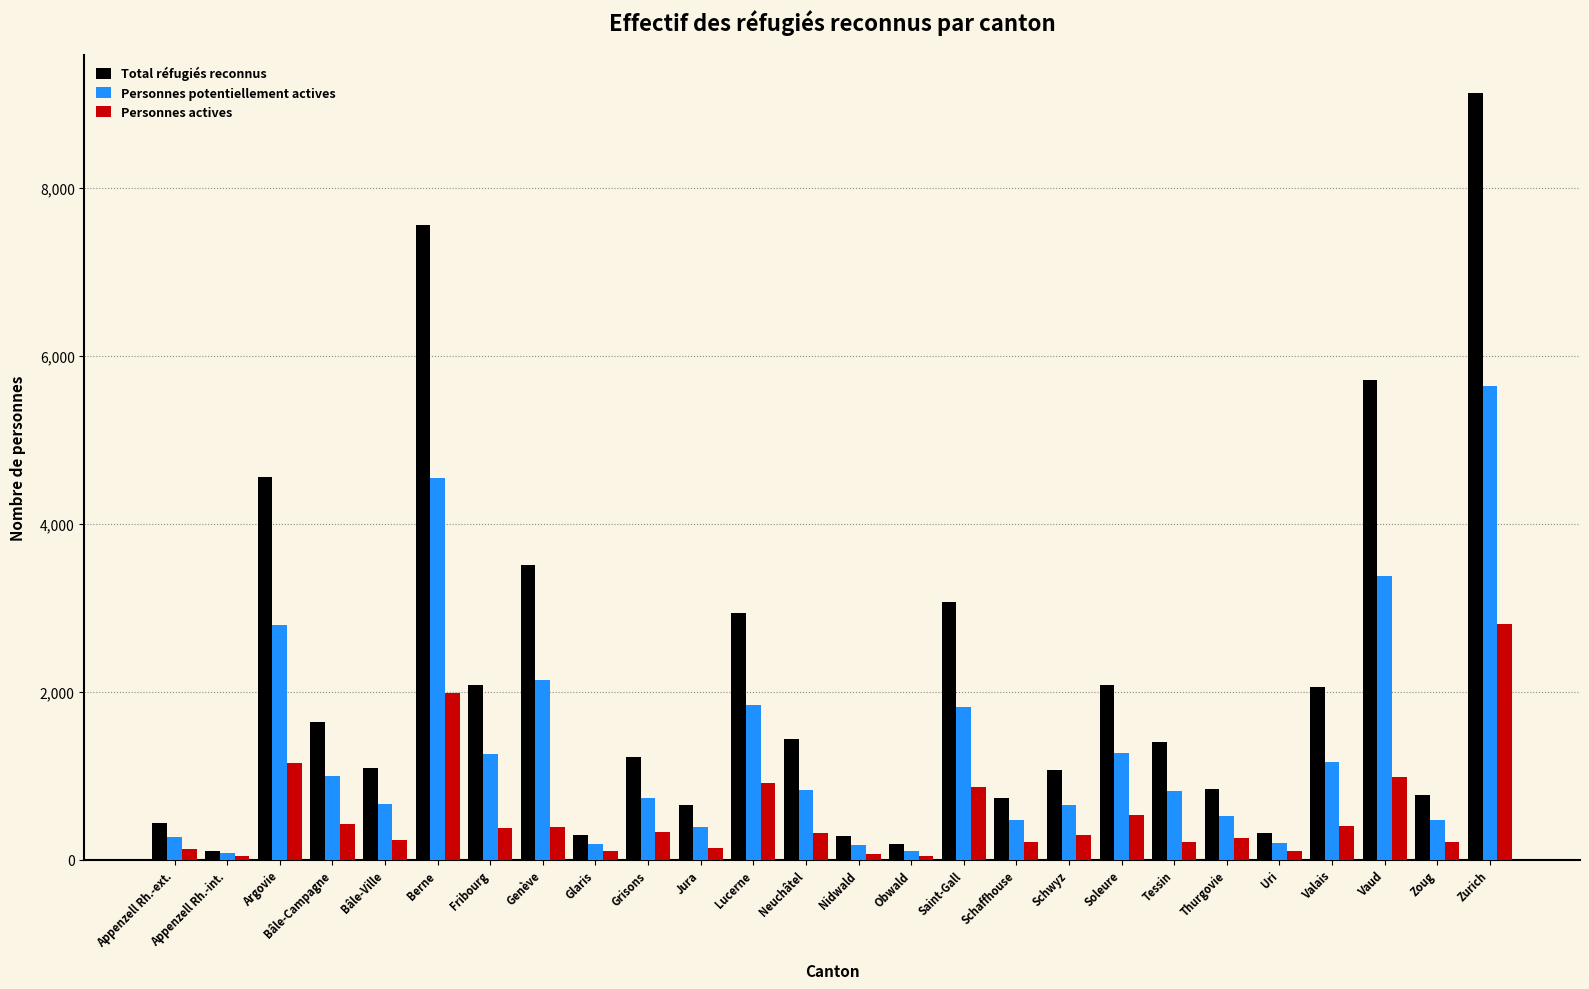

Which series has the largest total across all categories?

Total réfugiés reconnus